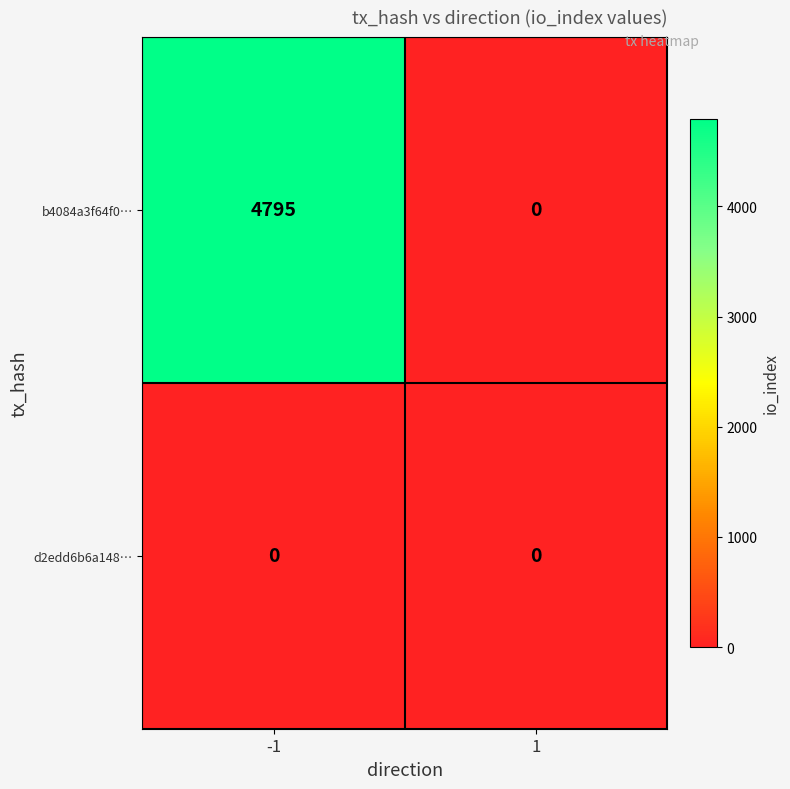

How many data points does each series have?

2